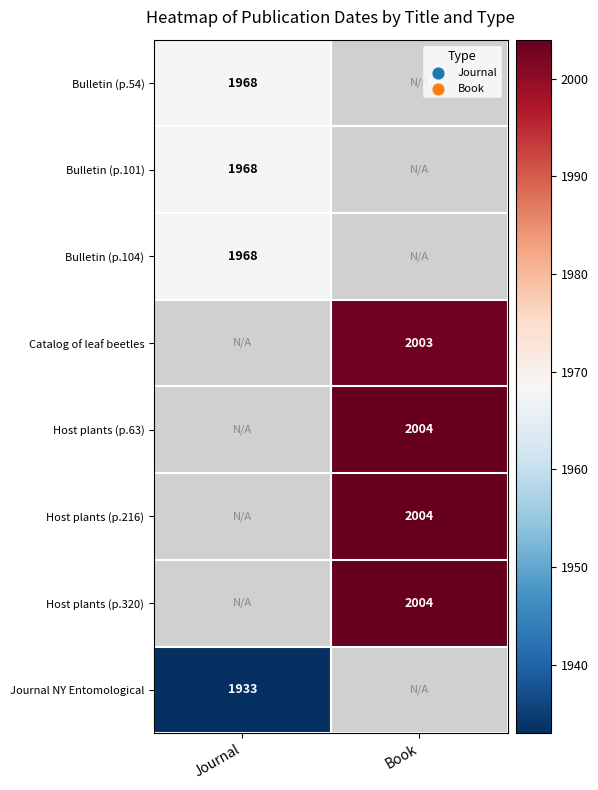

Is it true that Bulletin (p.101) equals 1968 at Journal?

True